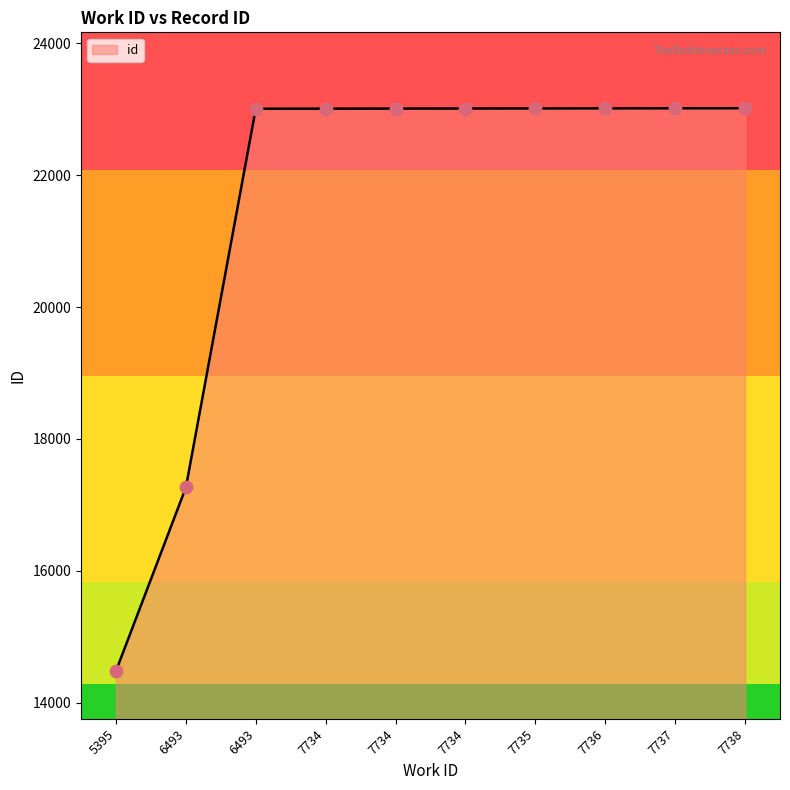

Which has a higher value, 7734 or 7738?

7738